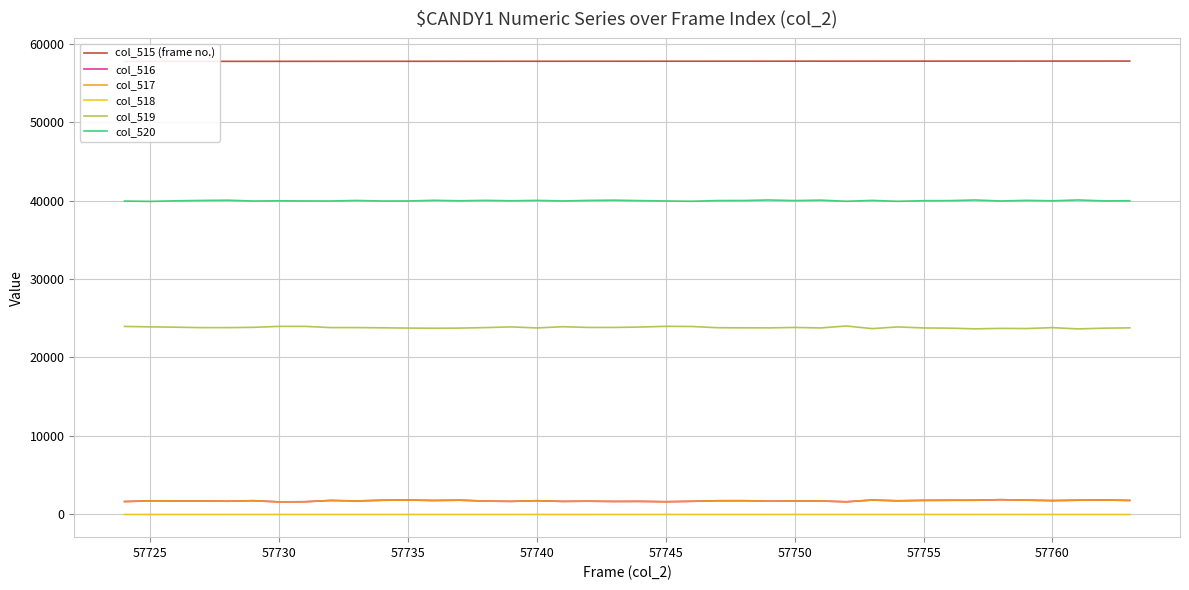

True or false: col_518 and col_520 intersect in this chart.

False